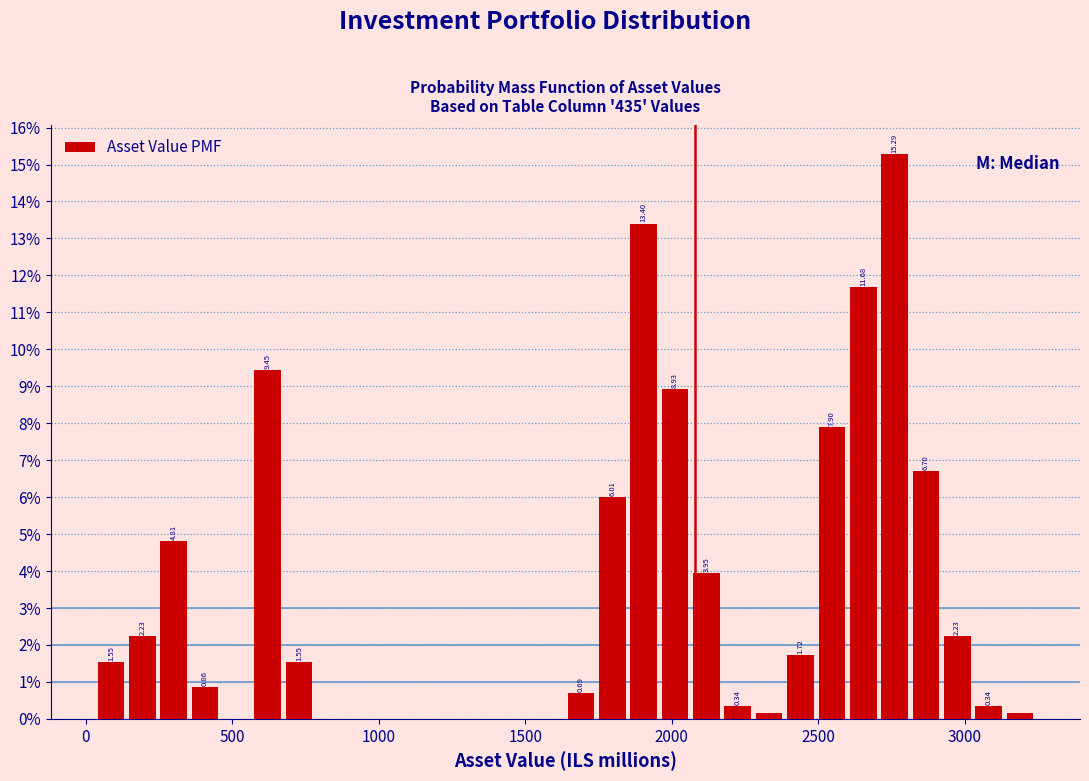

Read against the x-axis, roughly where is the centre of the tallest bar?

2750